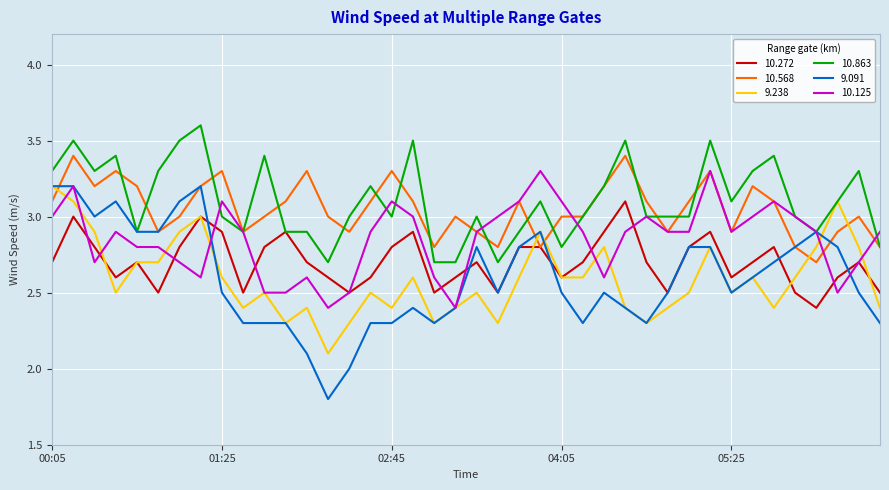

Which series has the largest range (max minus min)?

9.091